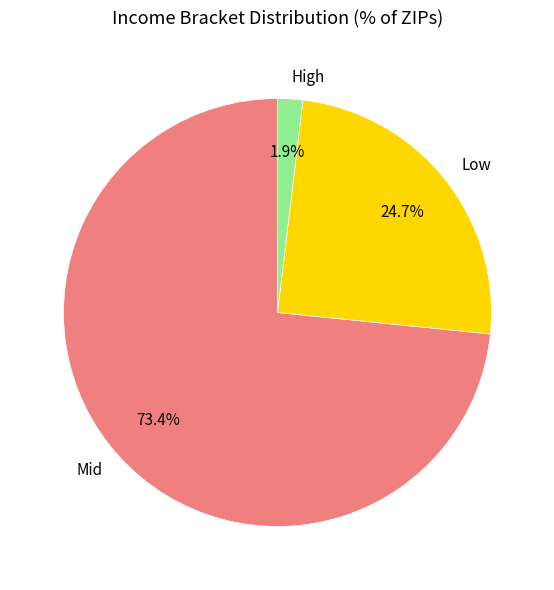

Rank the categories by value from highest to lowest.

Mid, Low, High